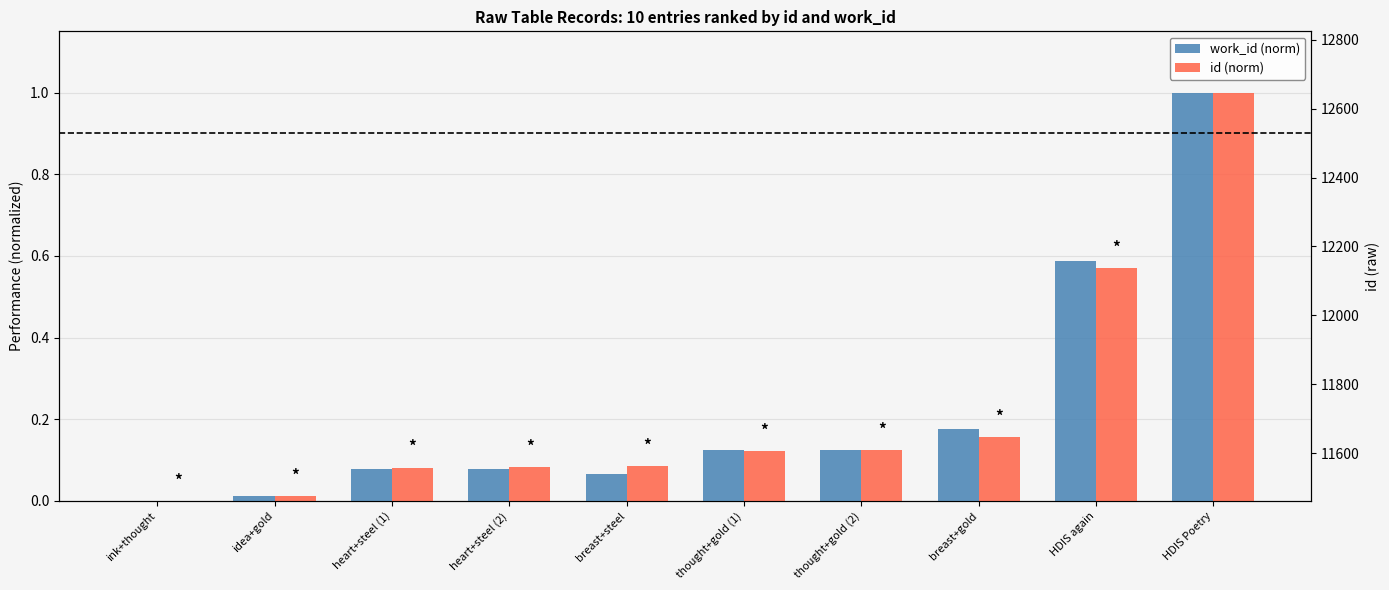

How many data points in id (norm) are above 0?

9